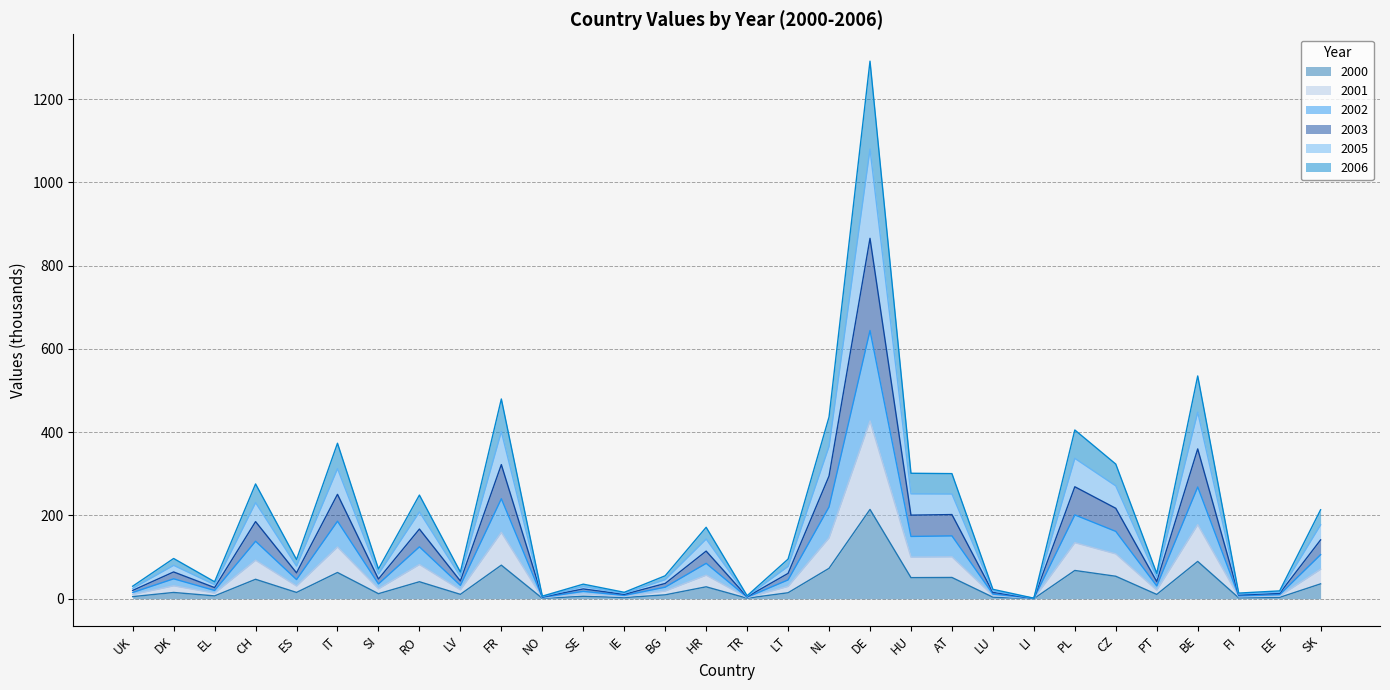

Where is the first local minimum for 2000?

EL